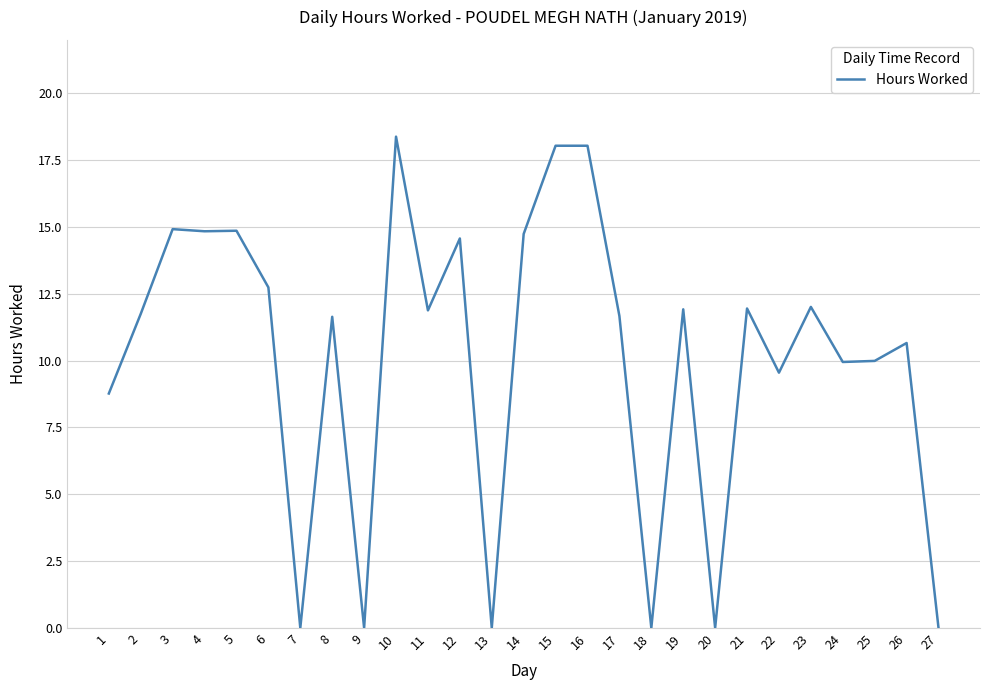

How many values exceed 11?

16